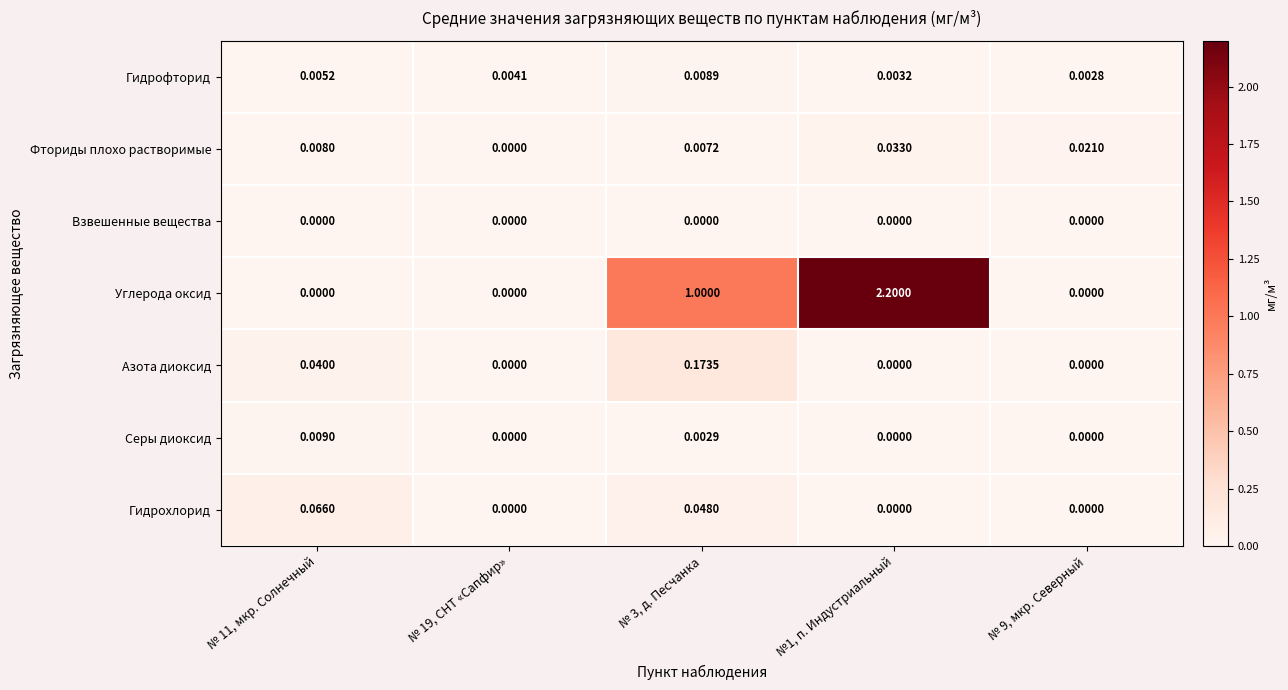

Rank the series at № 3, д. Песчанка from highest to lowest value.

Углерода оксид, Азота диоксид, Гидрохлорид, Гидрофторид, Фториды плохо растворимые, Серы диоксид, Взвешенные вещества